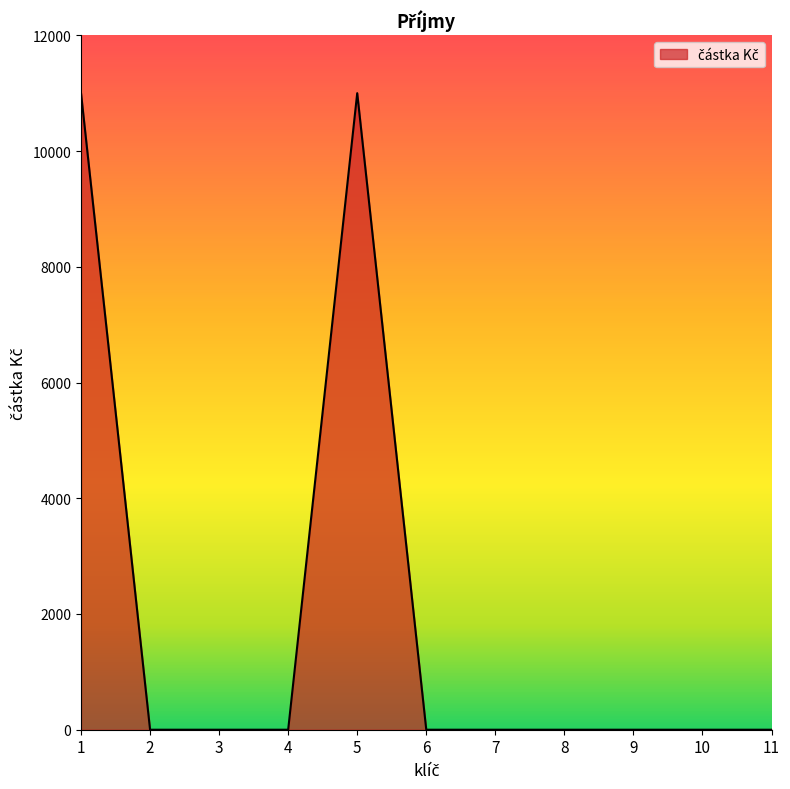

The value at 10 is 0. True or false?

True